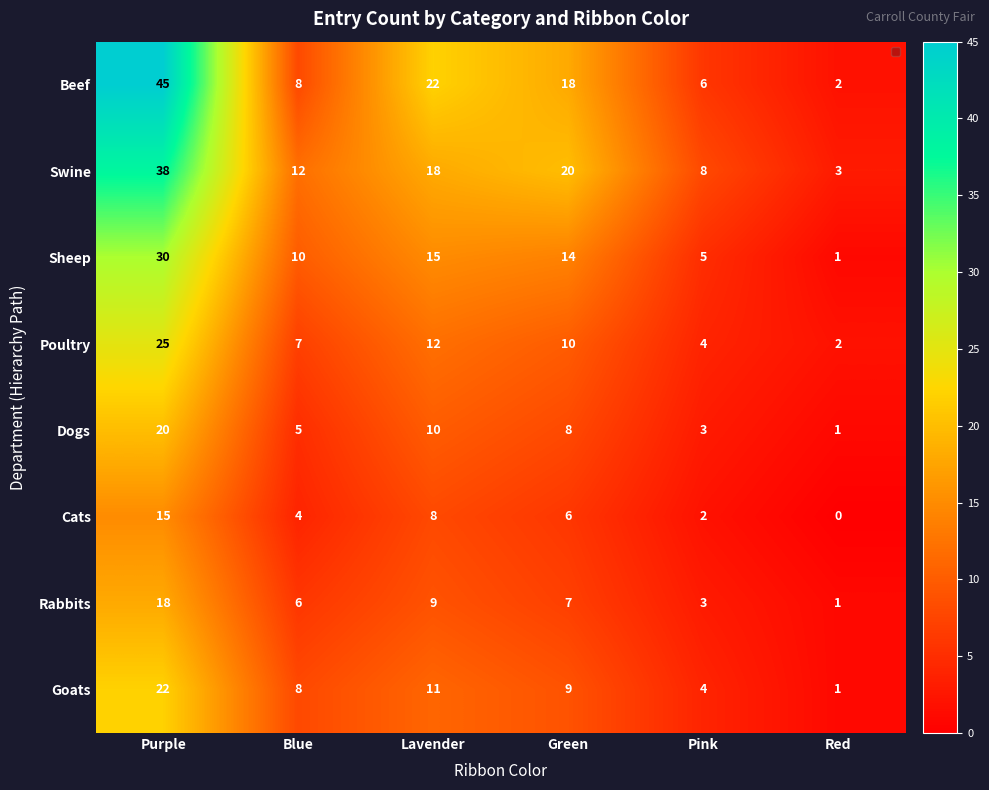

At which category is the sum across all series the highest?

Purple